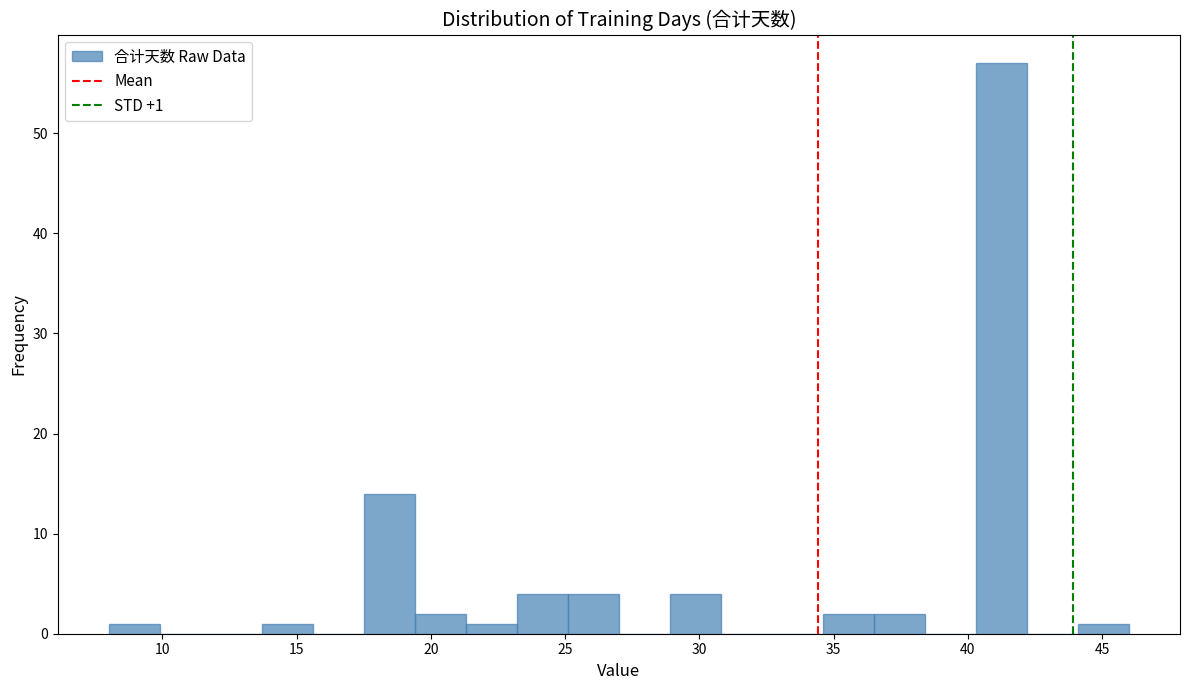

Read against the x-axis, roughly where is the centre of the tallest bar?

41.5